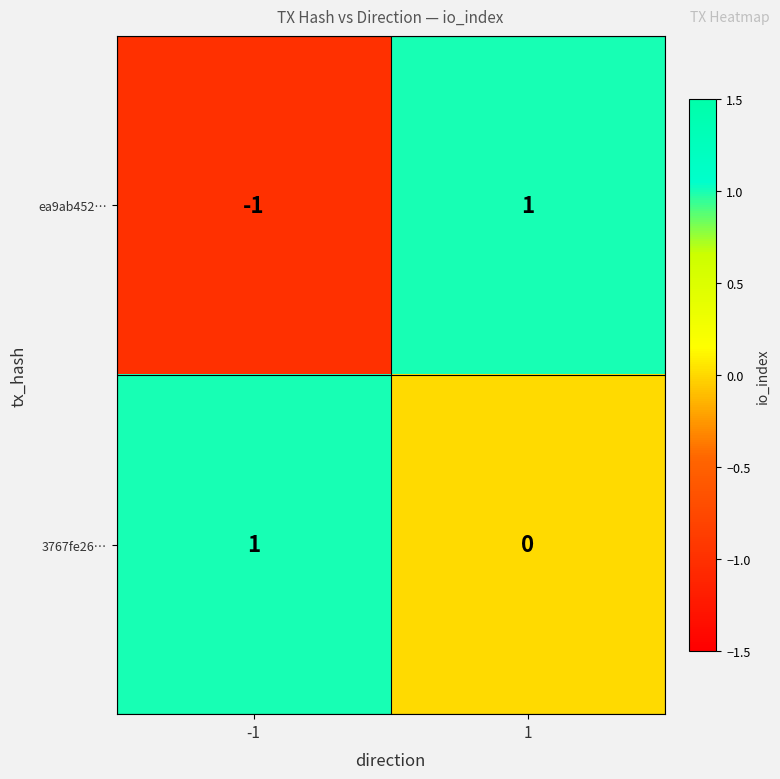

Which series has the largest total across all categories?

3767fe26…